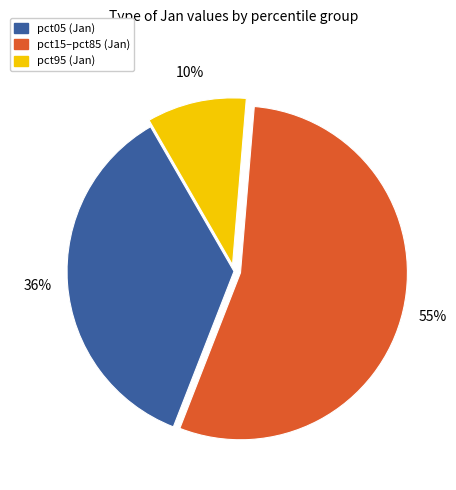

How many segments does this pie chart have?

3